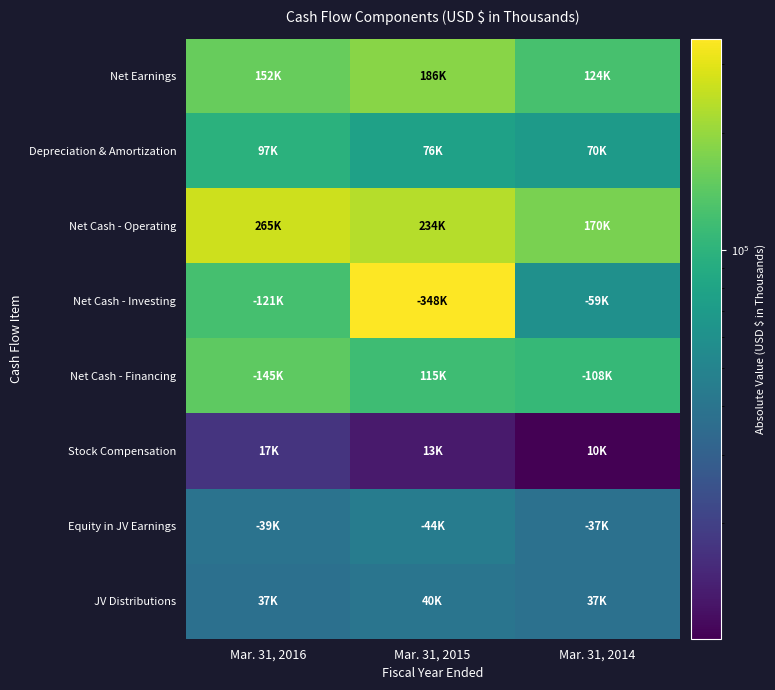

Which has a higher value, Mar. 31, 2014 or Mar. 31, 2016?

Mar. 31, 2016